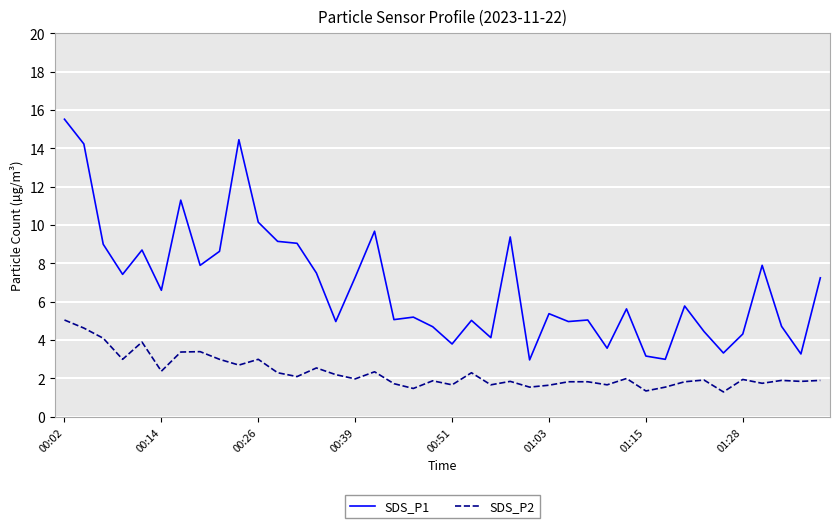

Which series has the widest spread of values?

SDS_P1